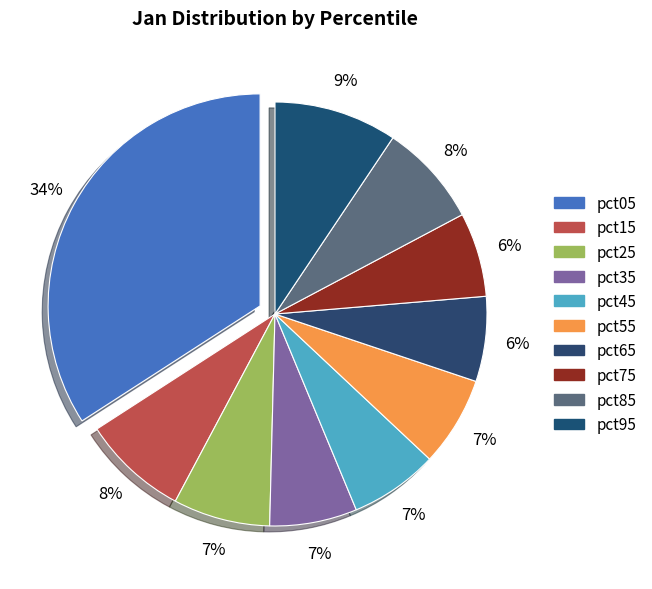

Do pct15 and pct65 together represent more than half of the pie?

No